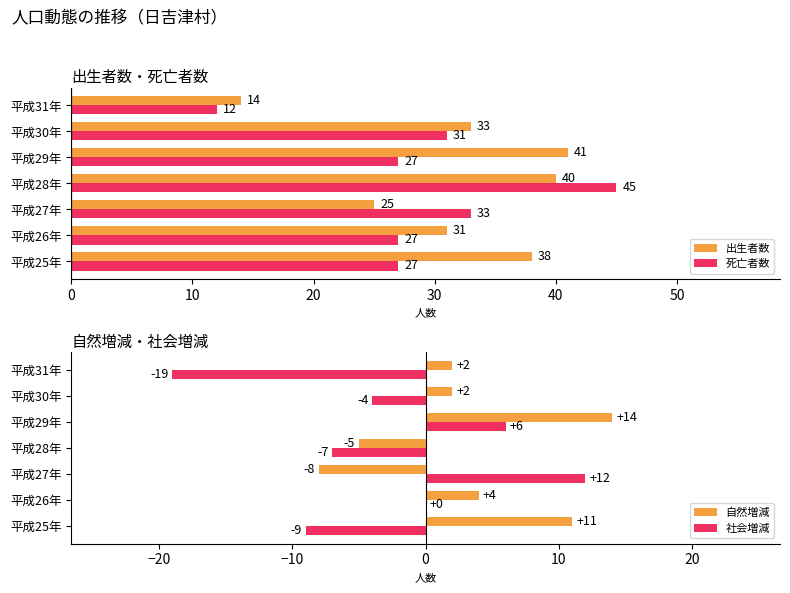

What is the difference between the maximum and second lowest values in the 出生者数 series?

16